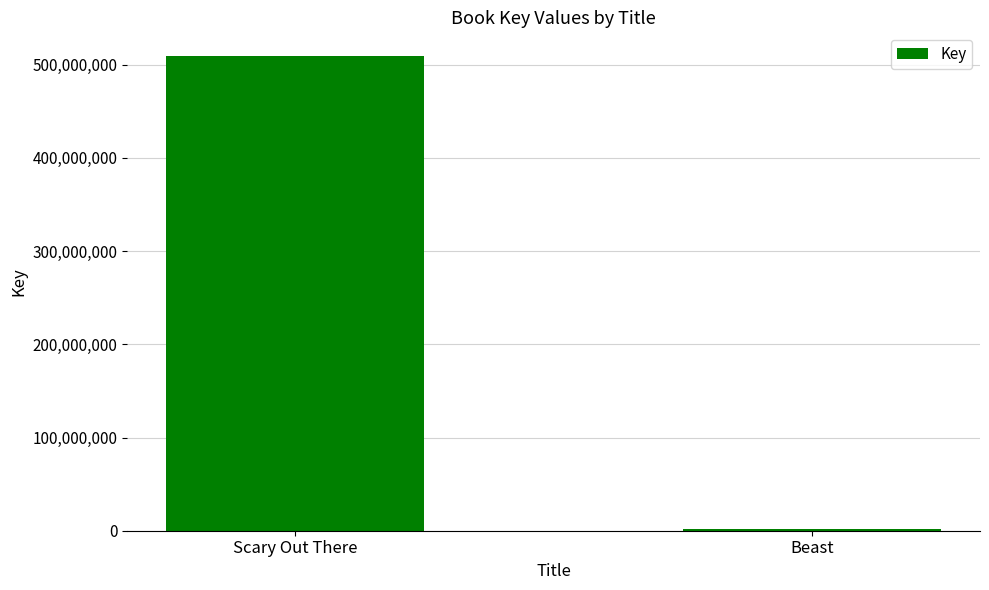

What is the sum of the values at Beast and Scary Out There?

510991001